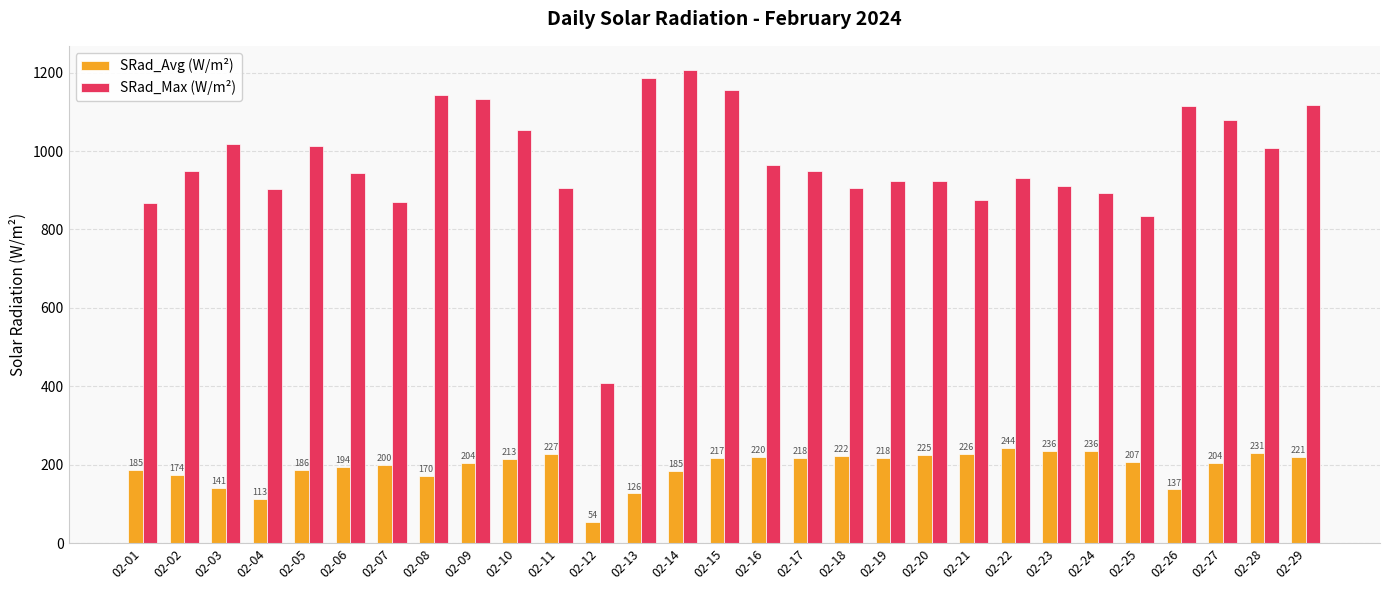

List the series in order of their overall mean, highest first.

SRad_Max (W/m²), SRad_Avg (W/m²)